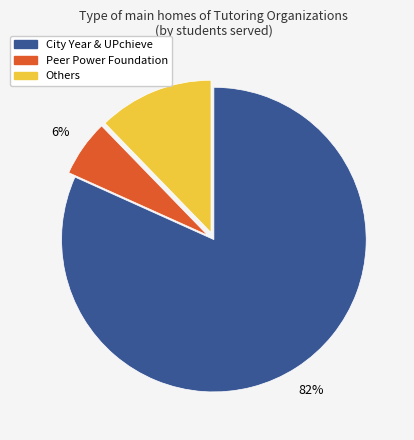

To the nearest percent, what is the average slice percentage?

33%